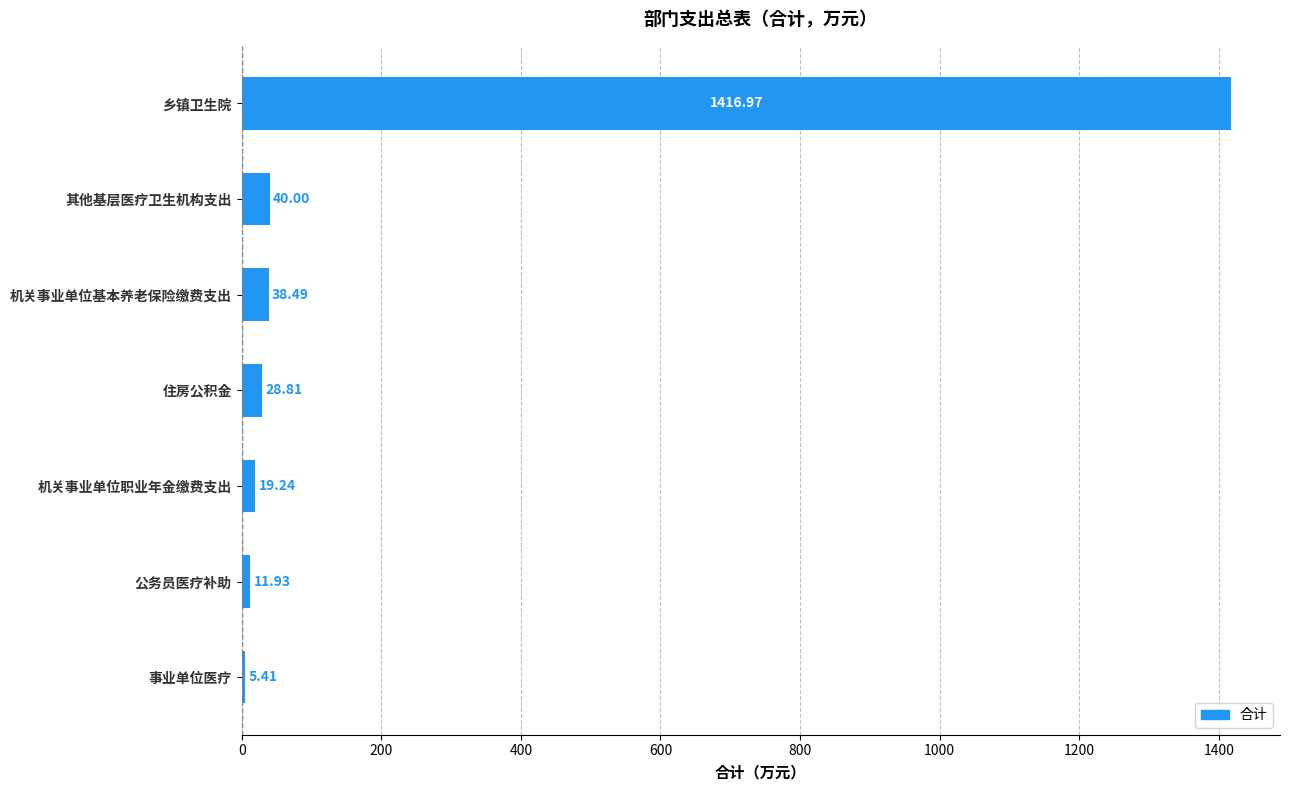

List the labels in order of value, smallest first.

事业单位医疗, 公务员医疗补助, 机关事业单位职业年金缴费支出, 住房公积金, 机关事业单位基本养老保险缴费支出, 其他基层医疗卫生机构支出, 乡镇卫生院